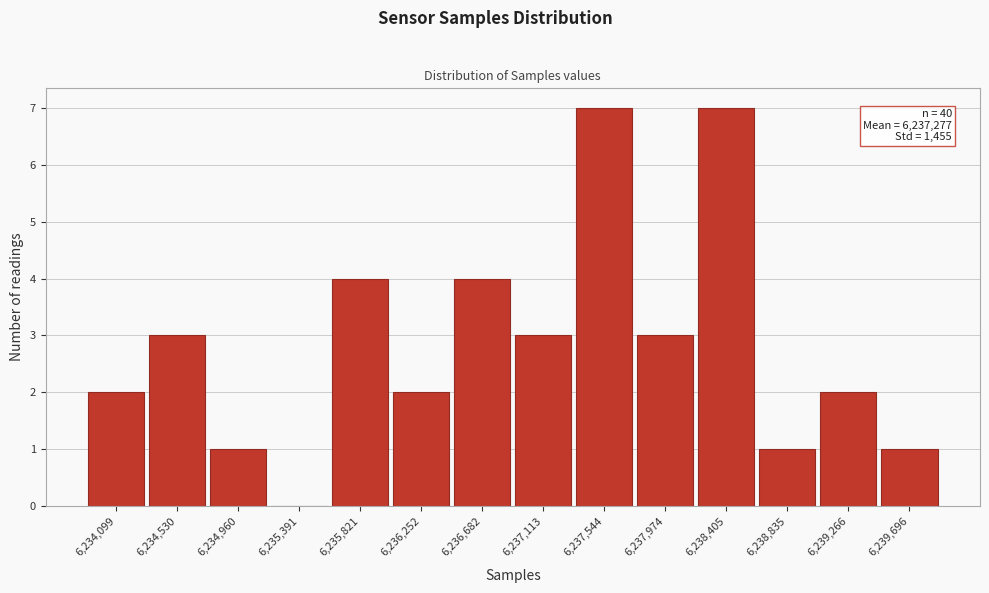

Reading right to left, transcribe all the data shown in this chart.

6,239,696=1	6,239,266=2	6,238,835=1	6,238,405=7	6,237,974=3	6,237,544=7	6,237,113=3	6,236,682=4	6,236,252=2	6,235,821=4	6,235,391=0	6,234,960=1	6,234,530=3	6,234,099=2